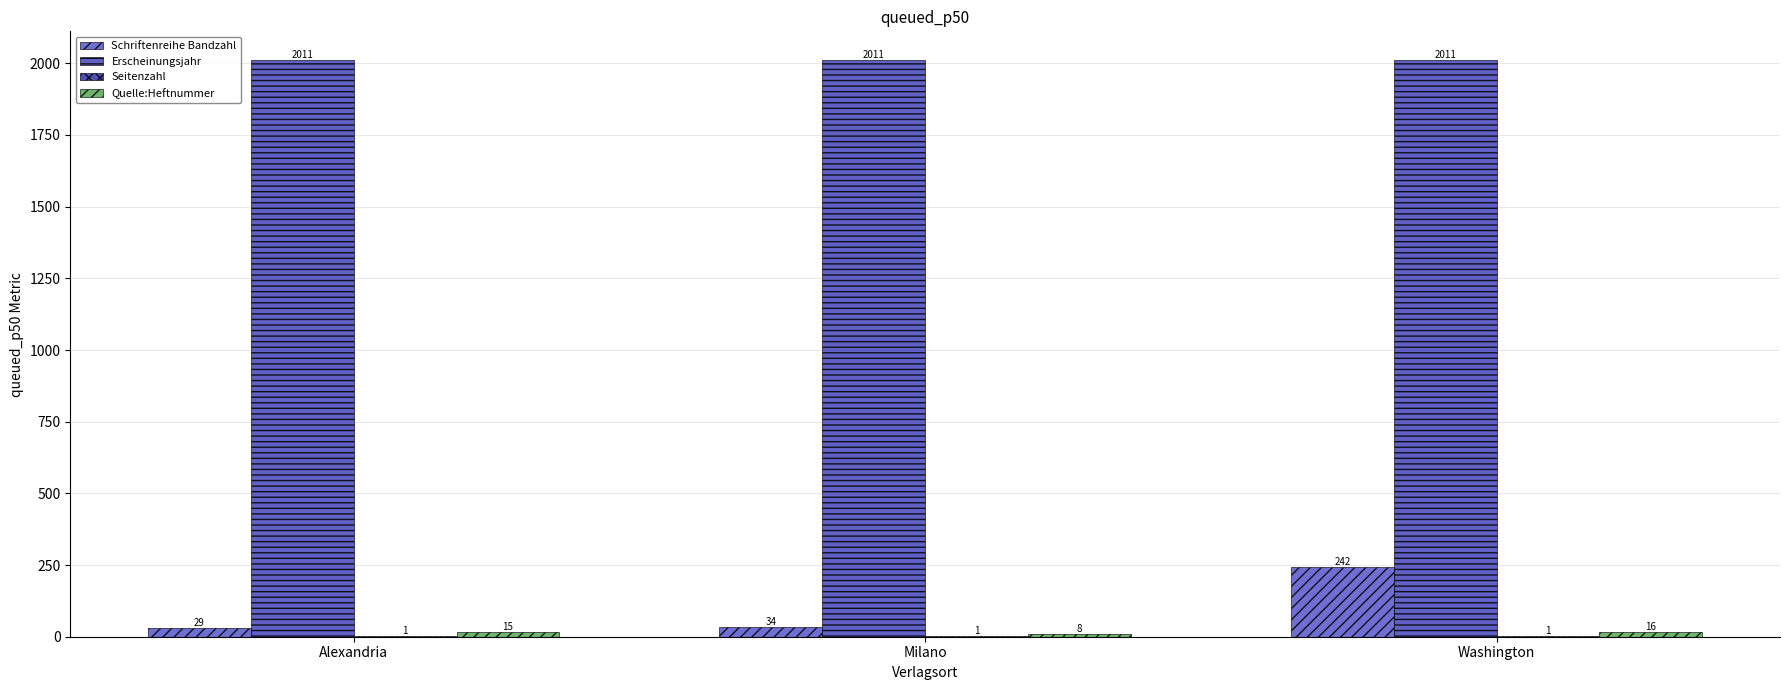

At which label does Quelle:Heftnummer reach its minimum?

Milano